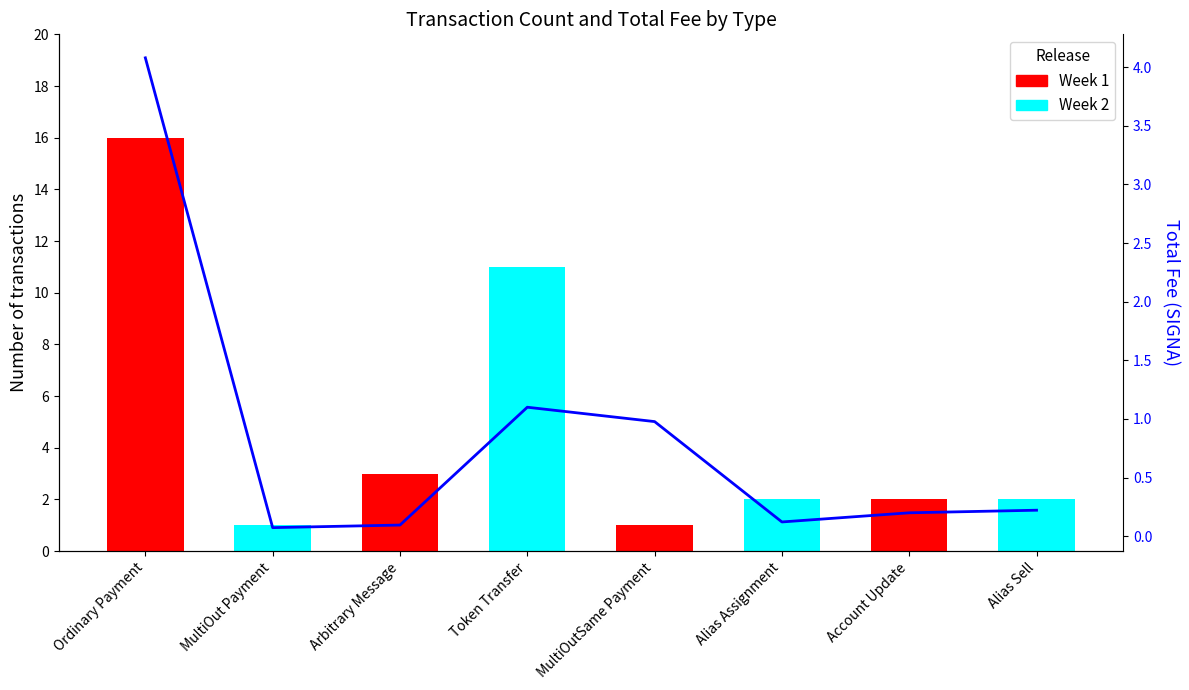

What is the sum of all values?

6.9